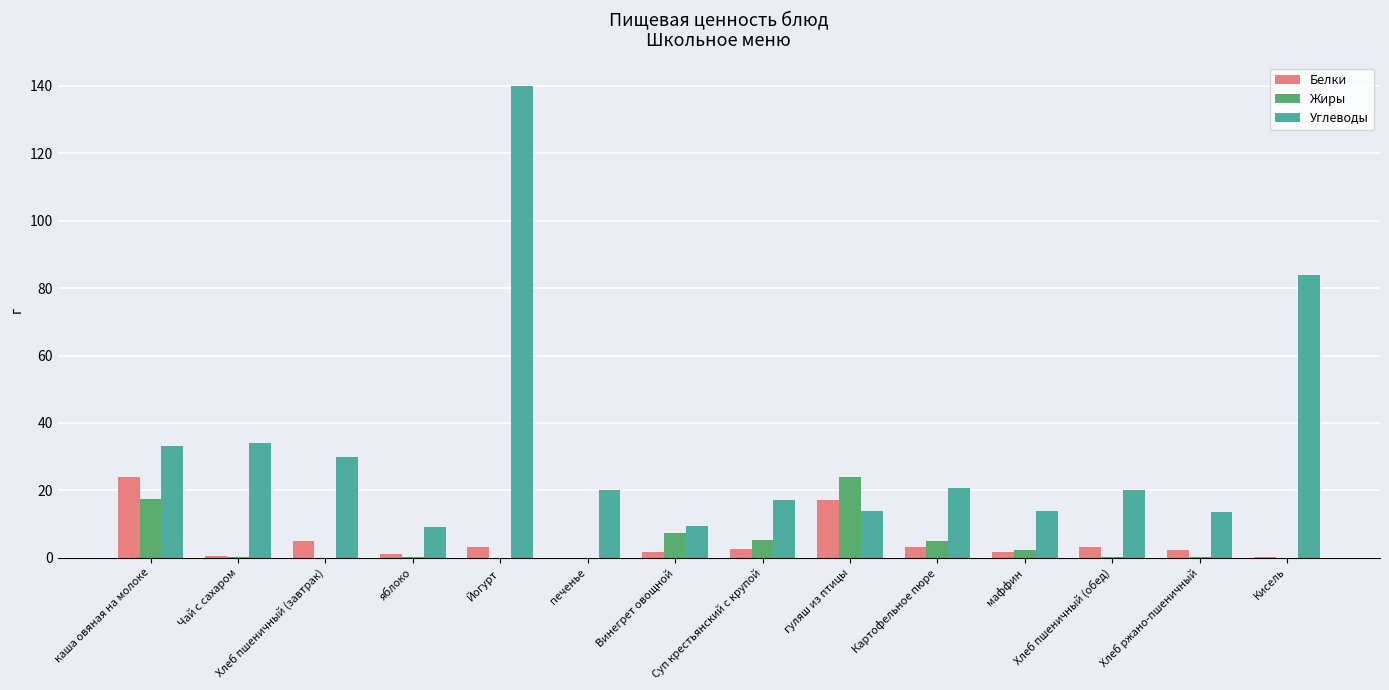

Which category has the highest value in the Углеводы series?

Йогурт